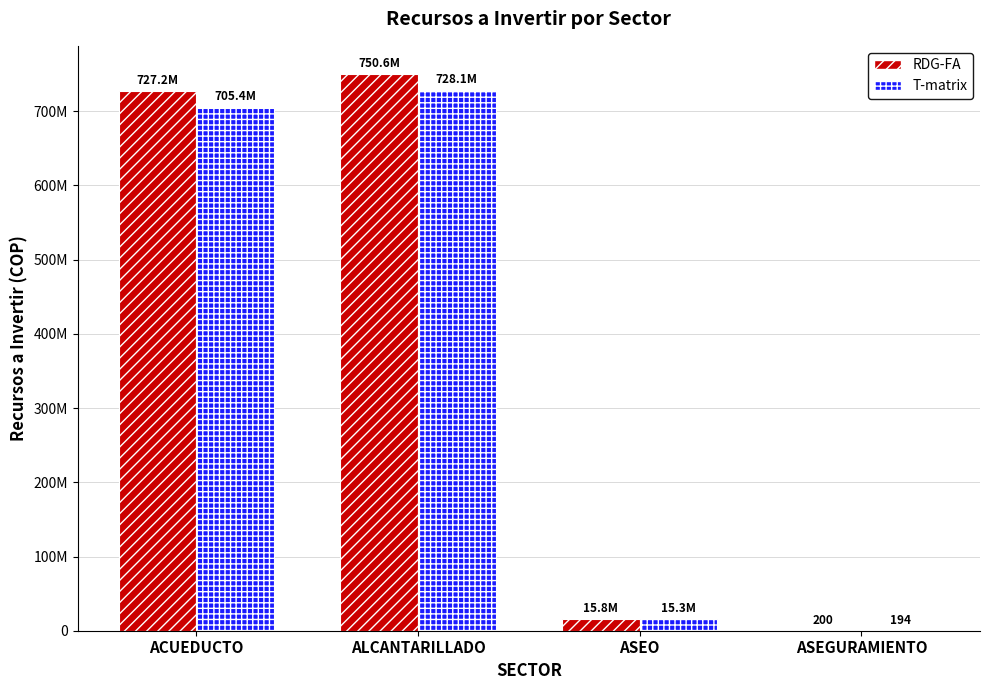

What is the approximate value of T-matrix at ASEO?

15292787.2